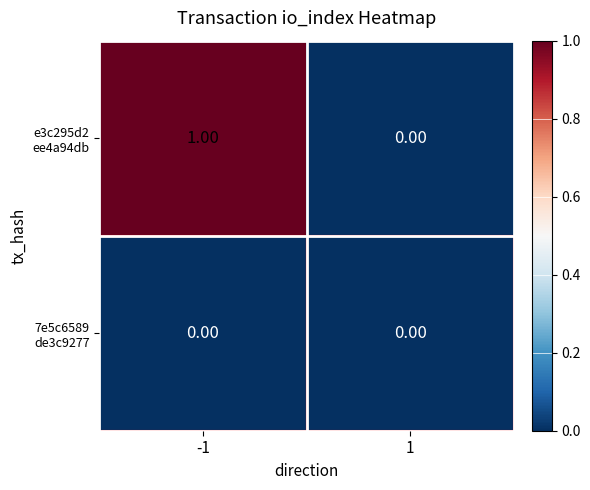

Count the number of data series in this chart.

2